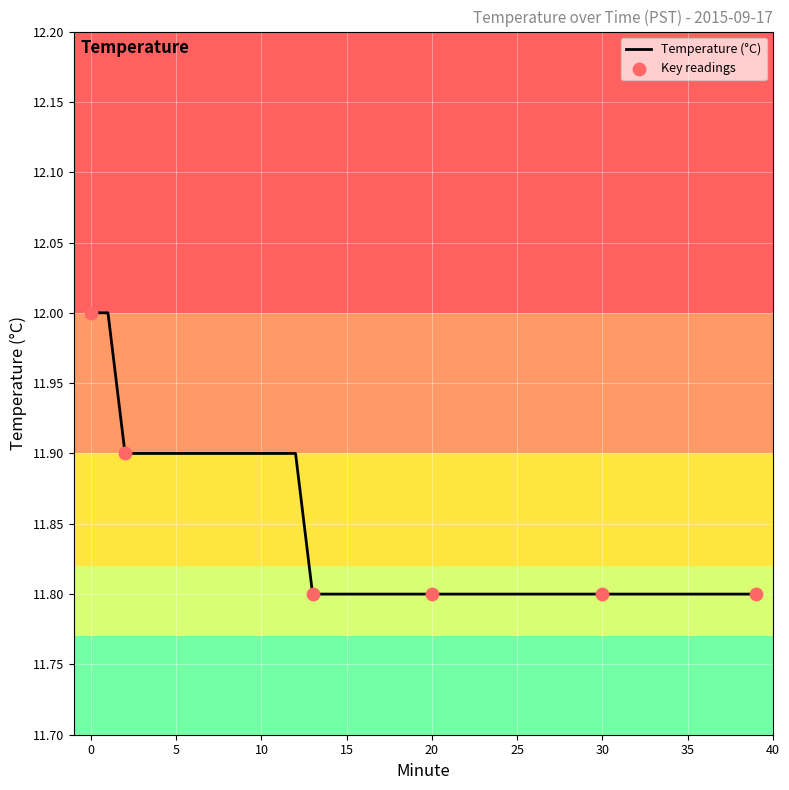

What is the smallest value displayed?

11.8